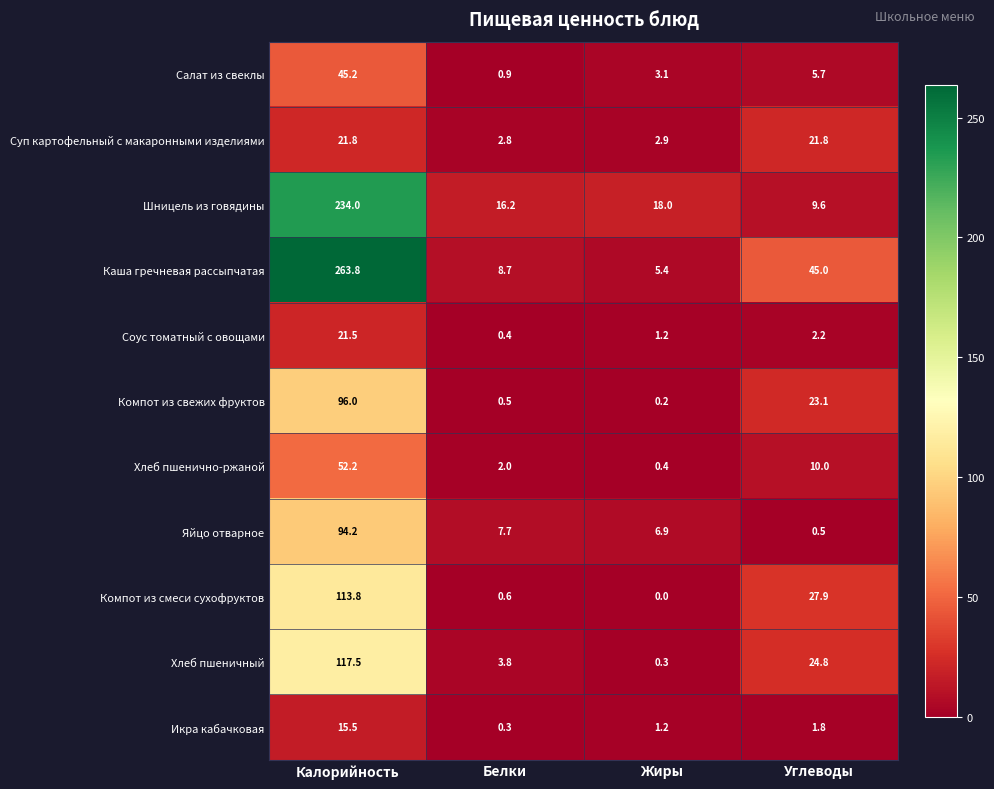

How many series are shown in this chart?

11